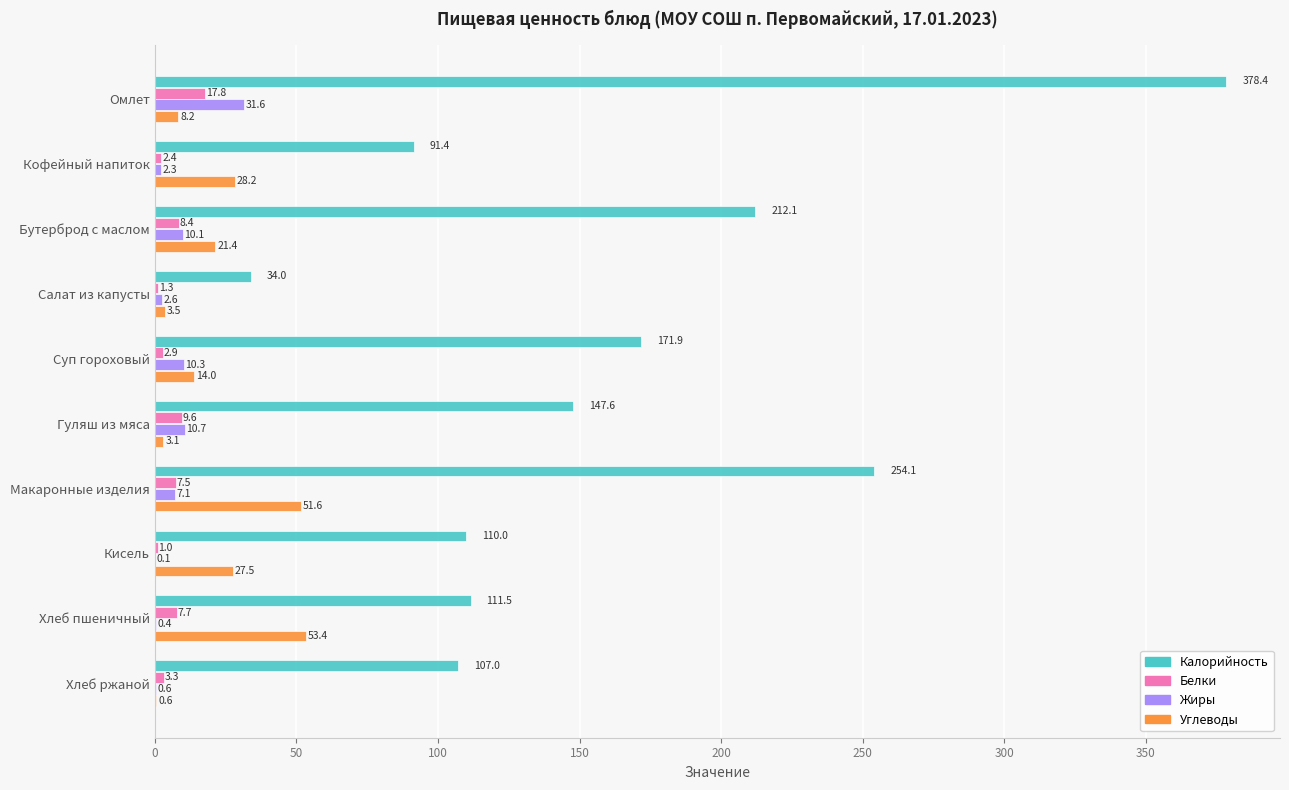

The Жиры series shows 0.4 at Хлеб пшеничный. True or false?

True